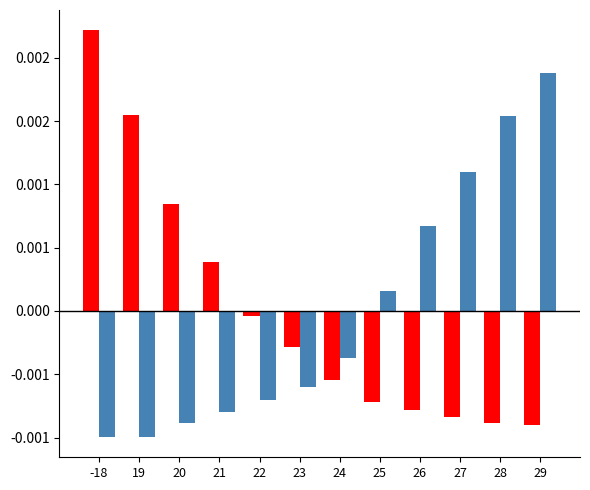

Does the chart contain any negative values?

Yes